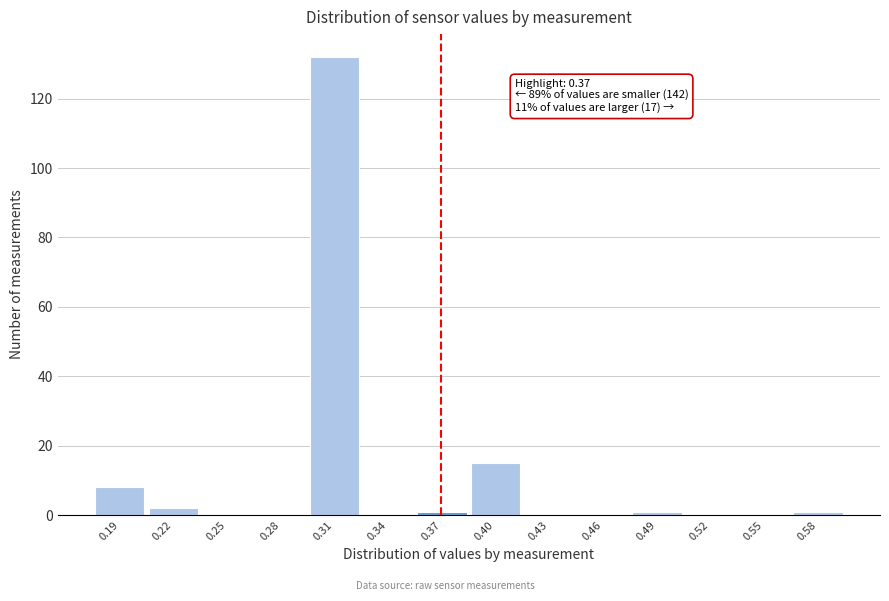

Reading left to right, transcribe all the data shown in this chart.

0.19=8	0.22=2	0.25=0	0.28=0	0.31=132	0.34=0	0.37=1	0.40=15	0.43=0	0.46=0	0.49=1	0.52=0	0.55=0	0.58=1